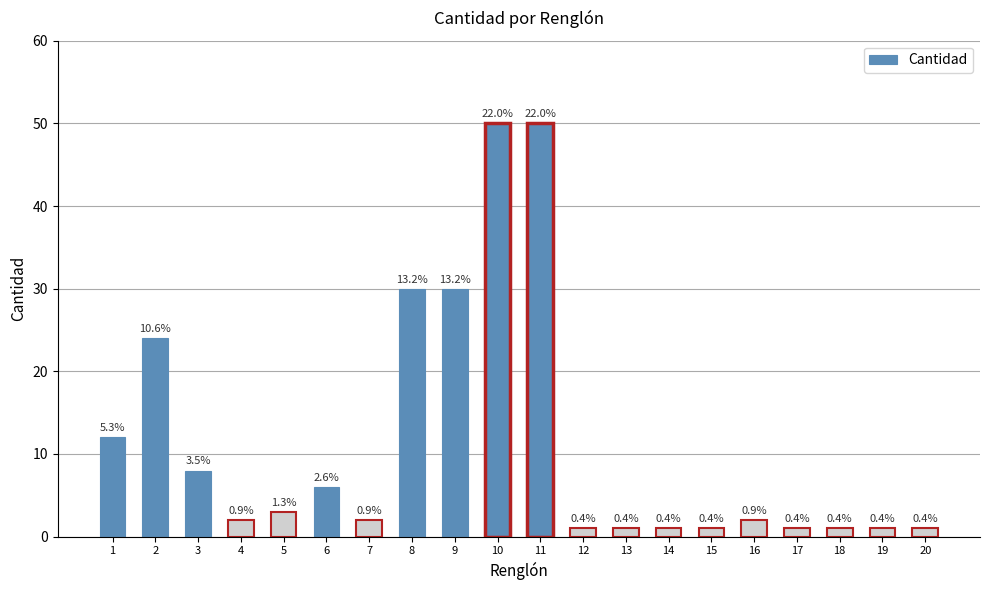

Reading left to right, transcribe all the data shown in this chart.

1=12	2=24	3=8	4=2	5=3	6=6	7=2	8=30	9=30	10=50	11=50	12=1	13=1	14=1	15=1	16=2	17=1	18=1	19=1	20=1